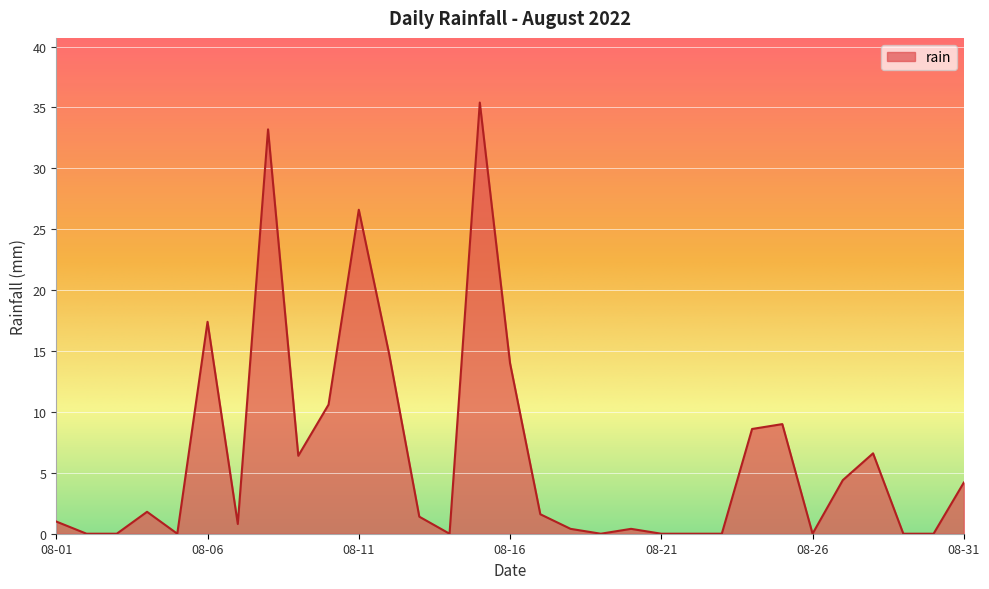

What is the difference between the maximum and minimum values?

35.4